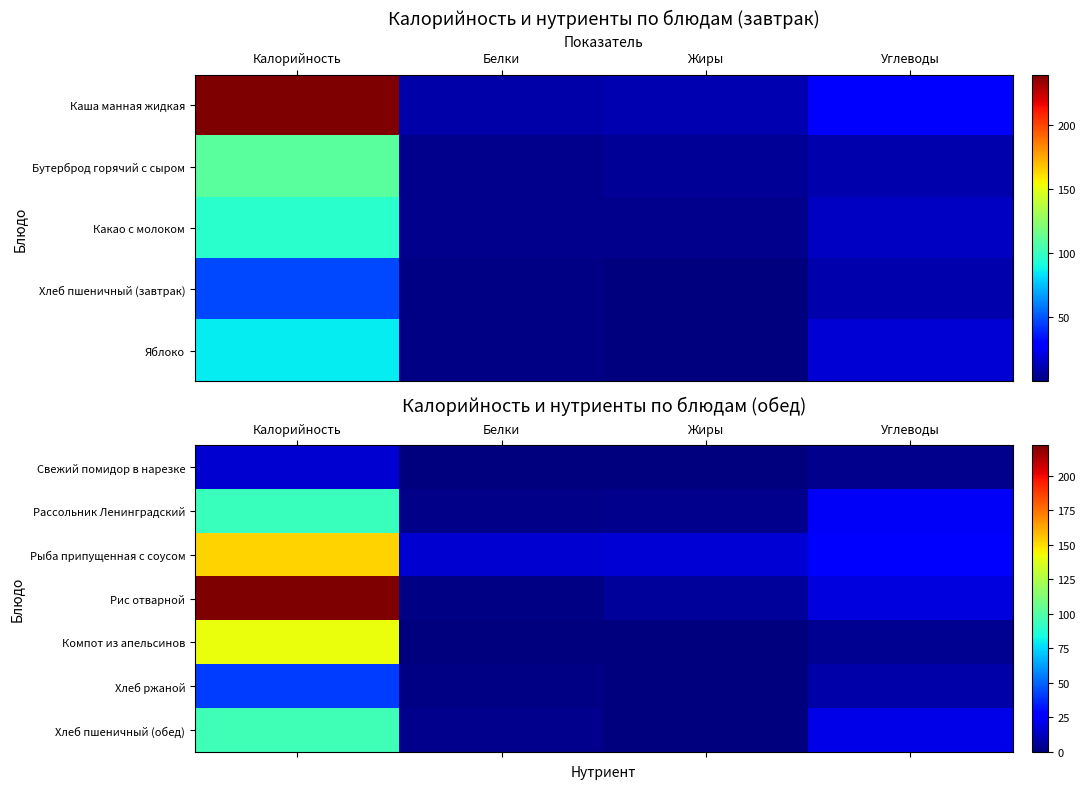

What is the difference between the Рыба припущенная с соусом values at Углеводы and Калорийность?

126.3